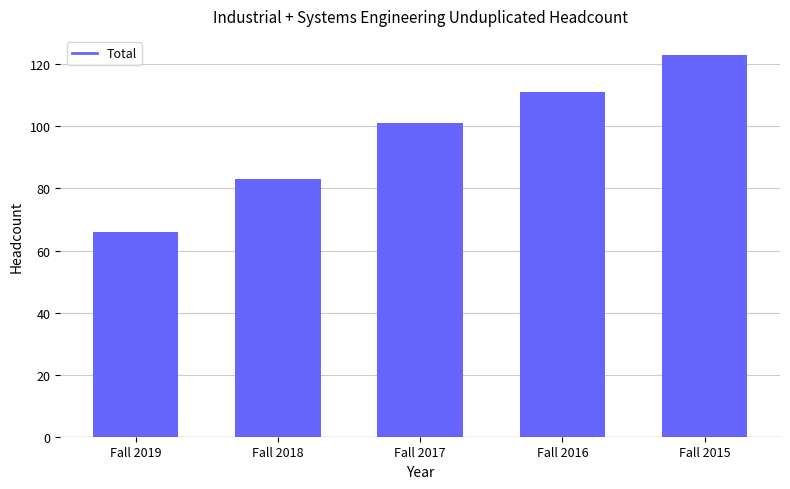

How many bars are there in total?

5